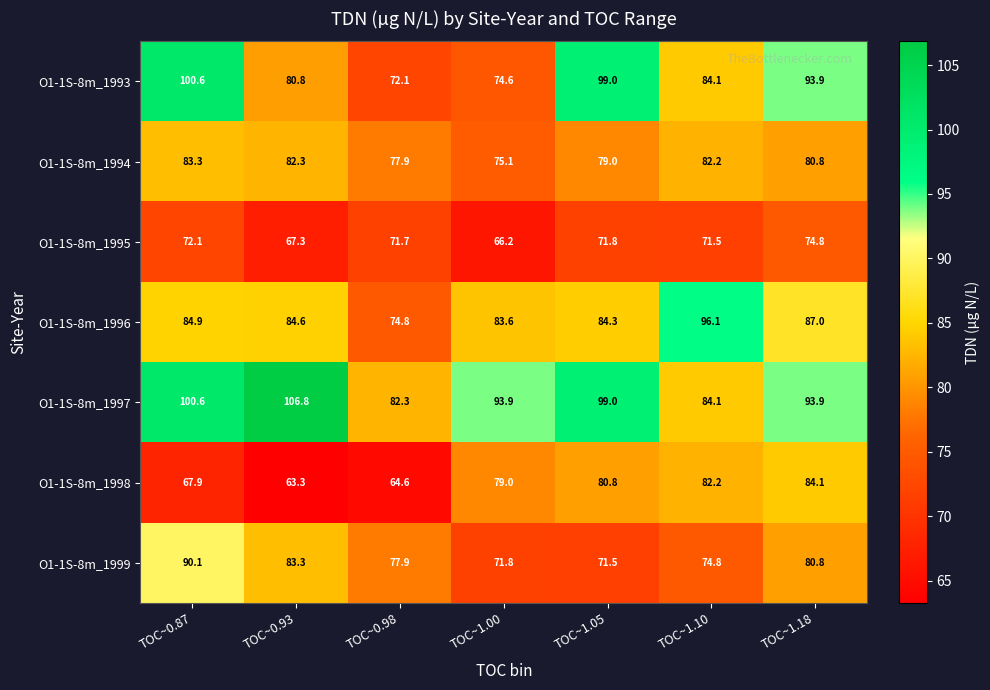

List the labels in order of O1-1S-8m_1999 value, largest first.

TOC~0.87, TOC~0.93, TOC~1.18, TOC~0.98, TOC~1.10, TOC~1.00, TOC~1.05